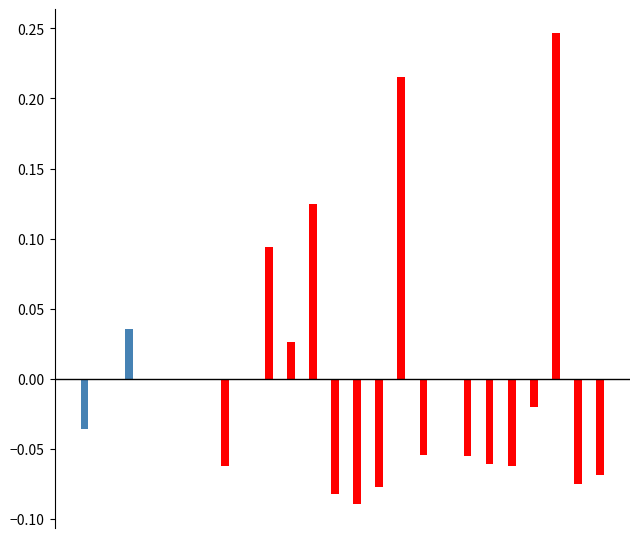

How many groups of bars are there?

24